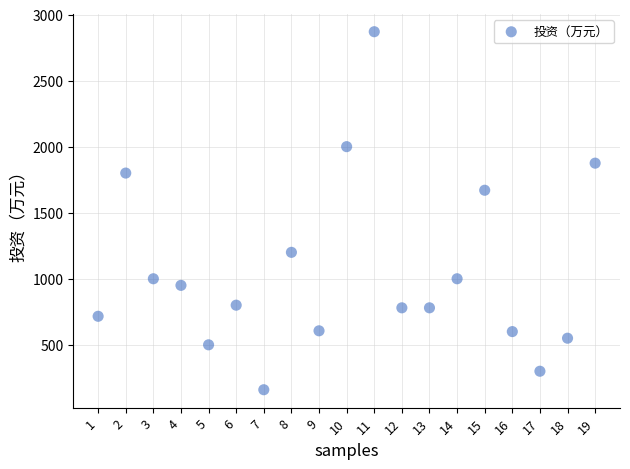

What is the range of Y values (max minus min)?

2710